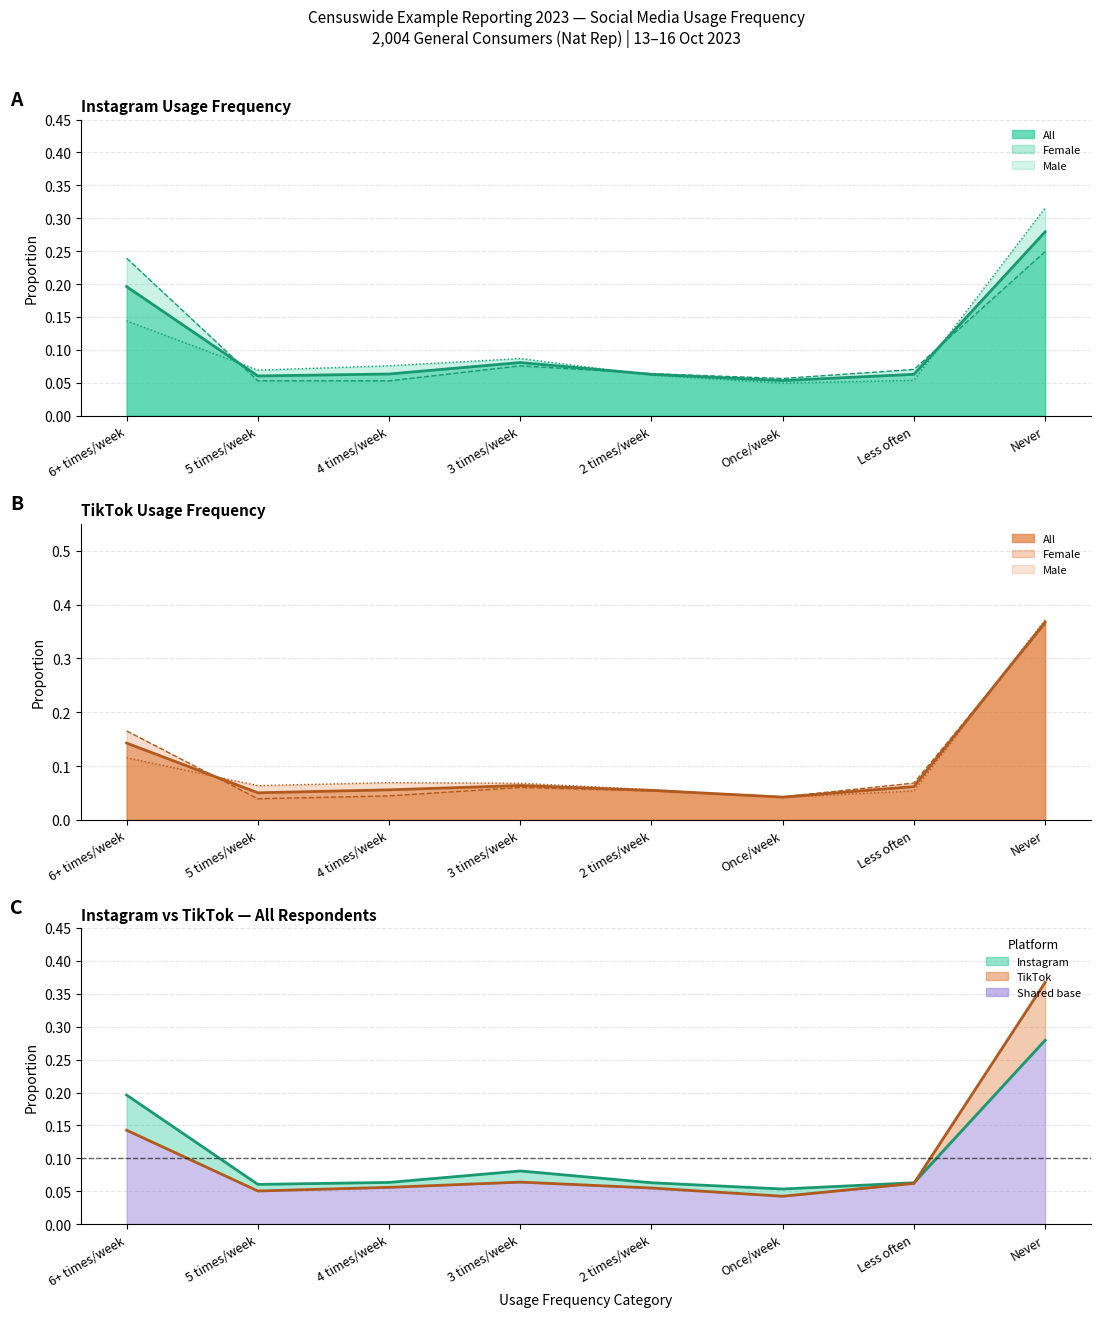

In Instagram Female, how many points are higher than both neighbors (excluding endpoints)?

1